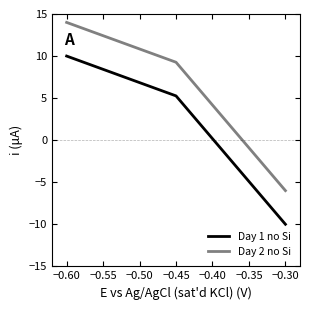

Is this an area chart (filled region under the line)?

No